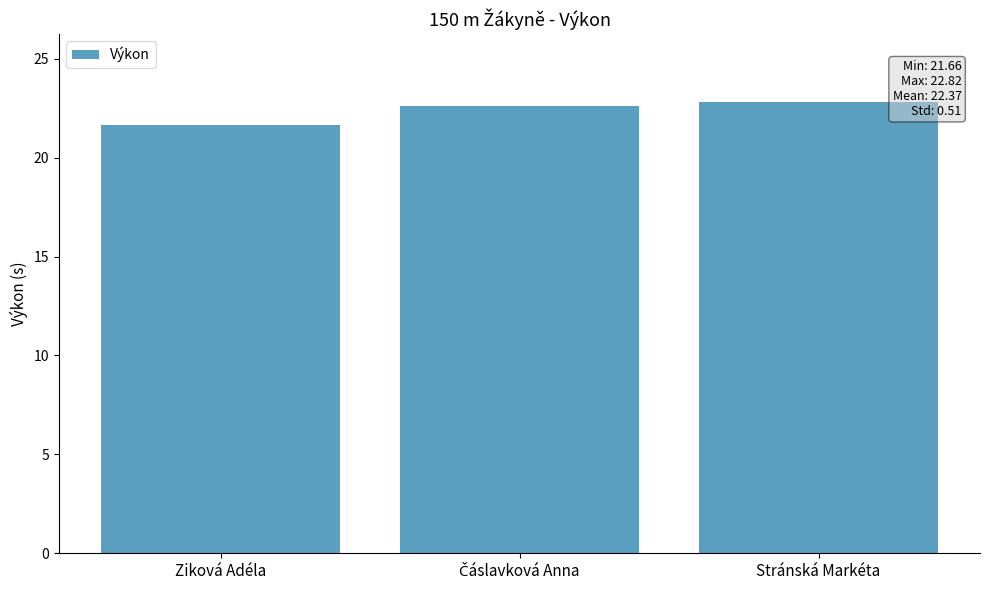

What is the approximate value at Stránská Markéta?

22.8